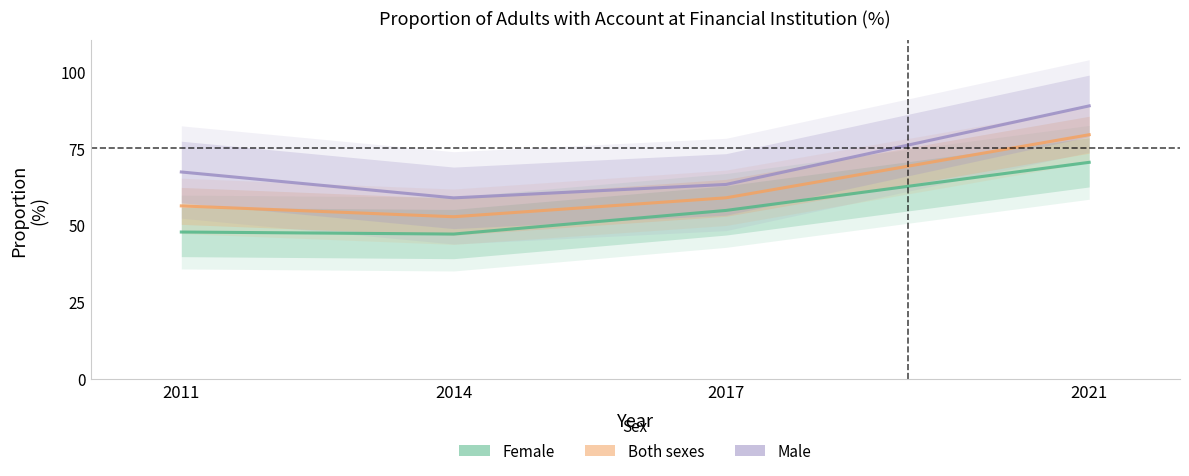

Does the chart display data point markers on the line(s)?

No